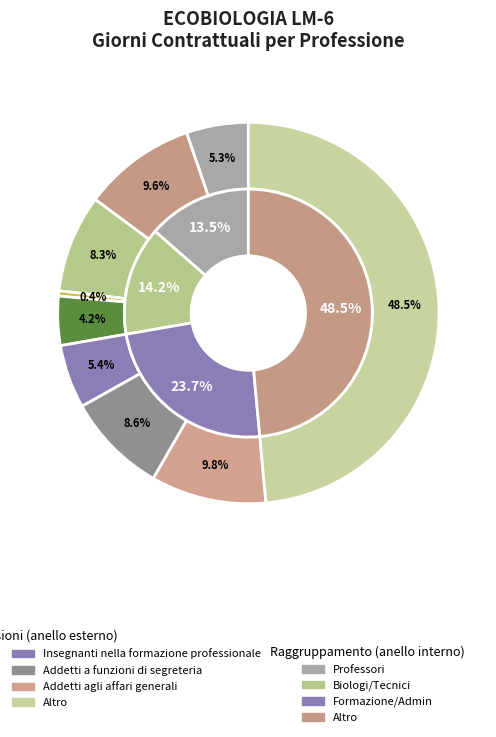

The Addetti agli affari generali slice represents 23% of the pie. True or false?

False